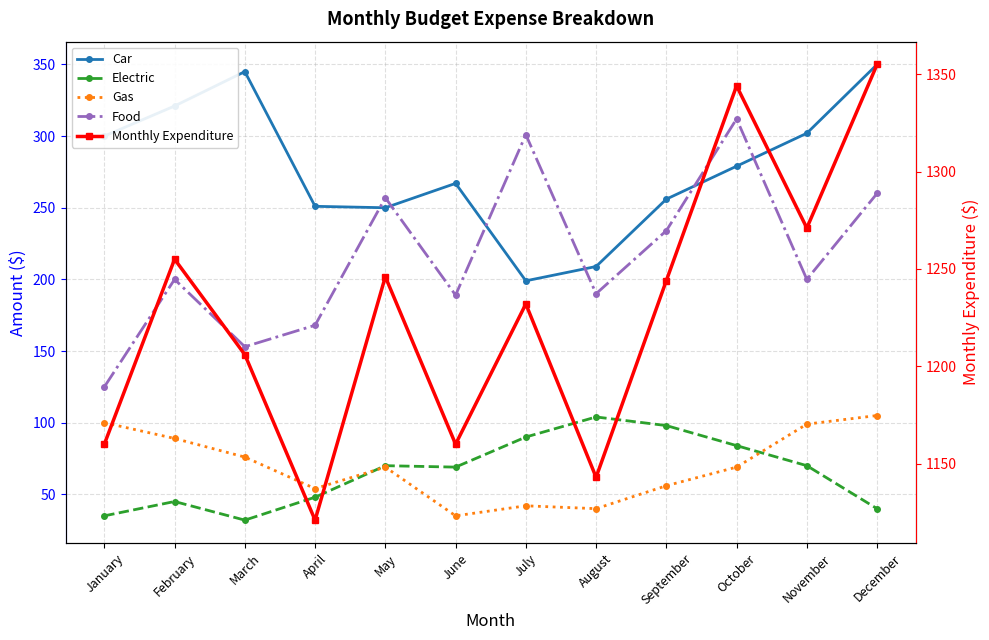

True or false: Monthly Expenditure has more than 1 points higher than both neighbors.

True